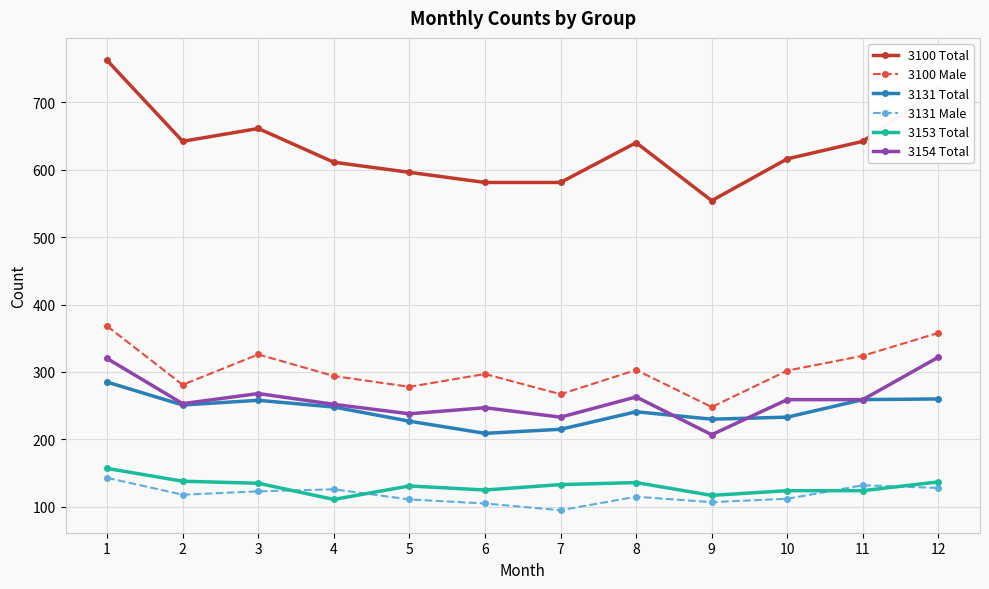

Which series has the widest spread of values?

3100 Total